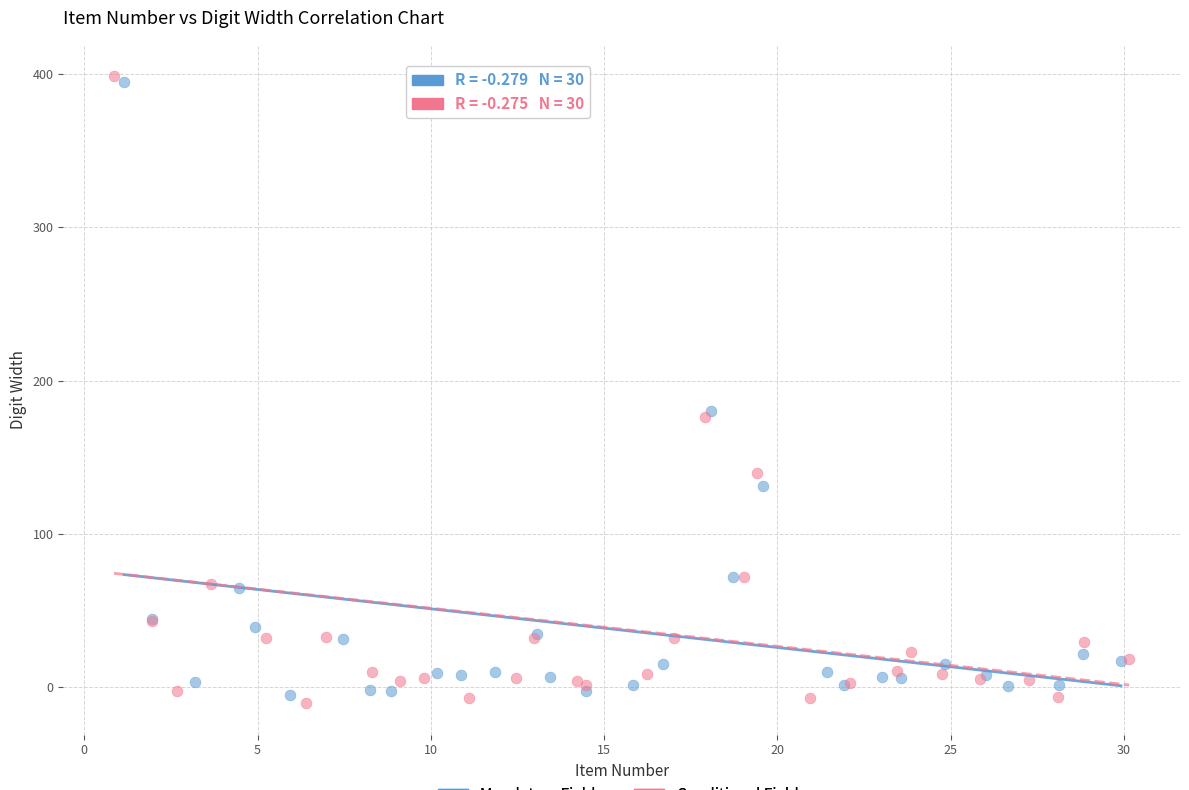

Which series has the widest spread of Y values?

Conditional Fields